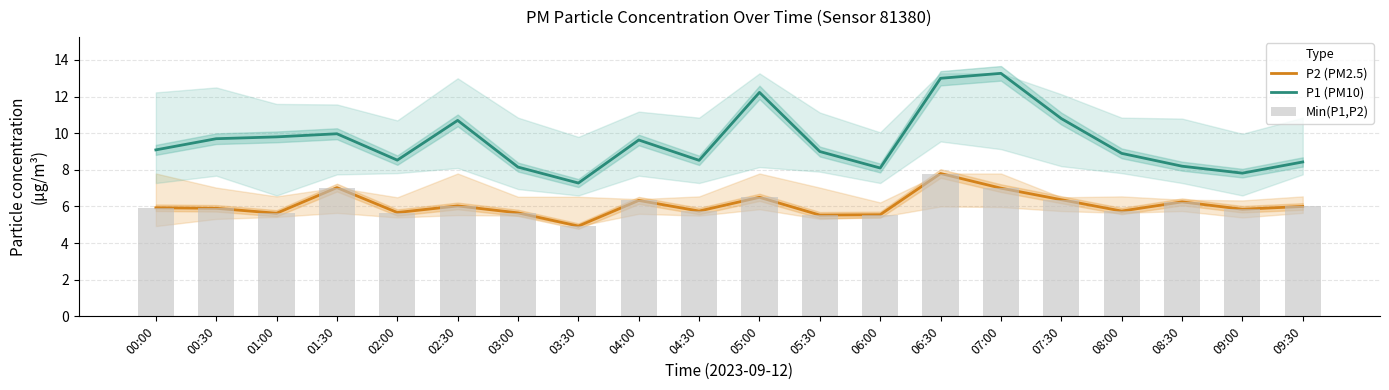

What are all the series names shown in the legend?

P2 (PM2.5), P1 (PM10), Min(P1,P2)